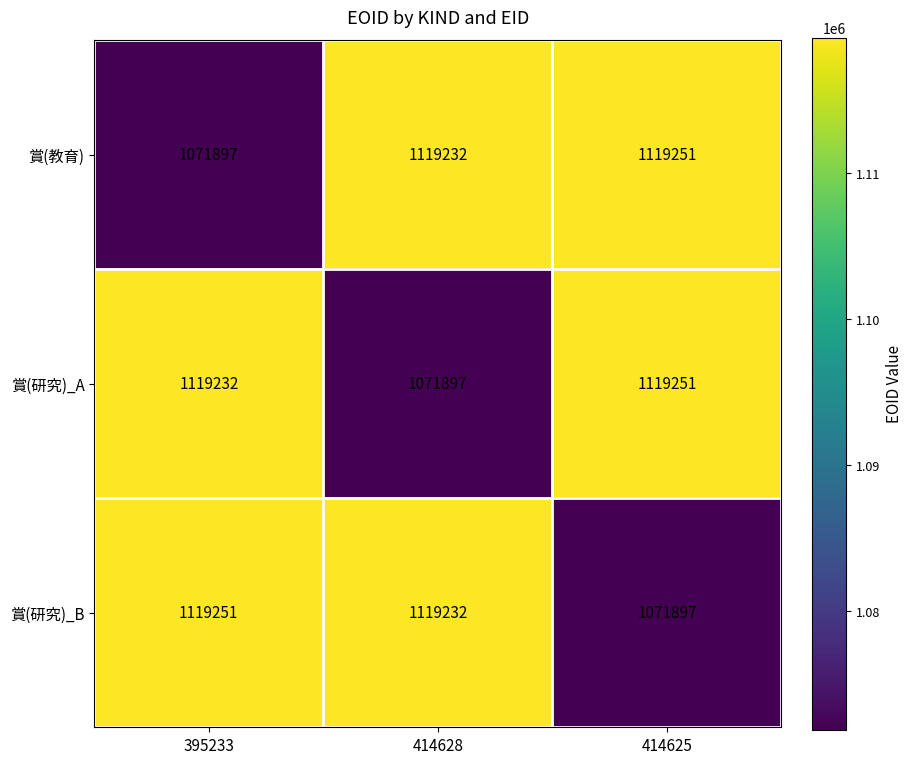

How many data points does each series have?

3